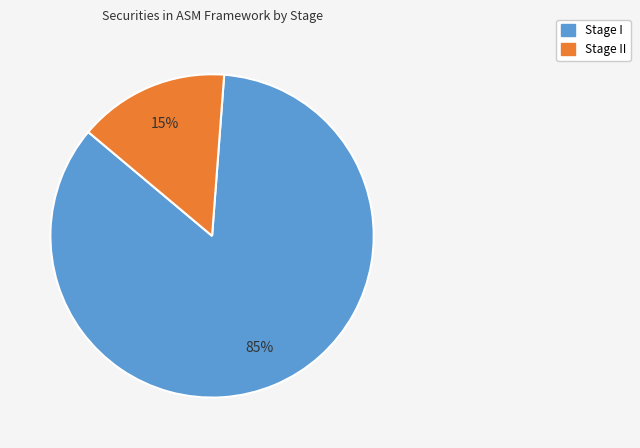

To the nearest percent, what is the average slice percentage?

50%